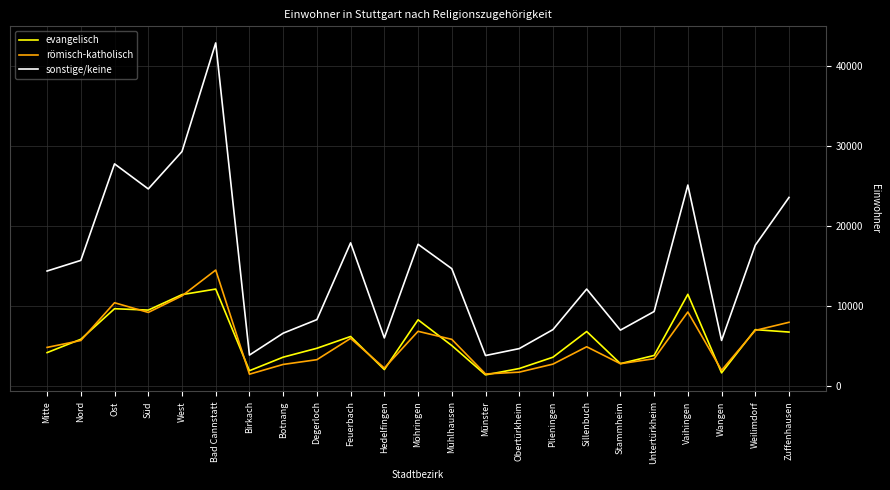

Is it true that sonstige/keine equals 2088 at Degerloch?

False